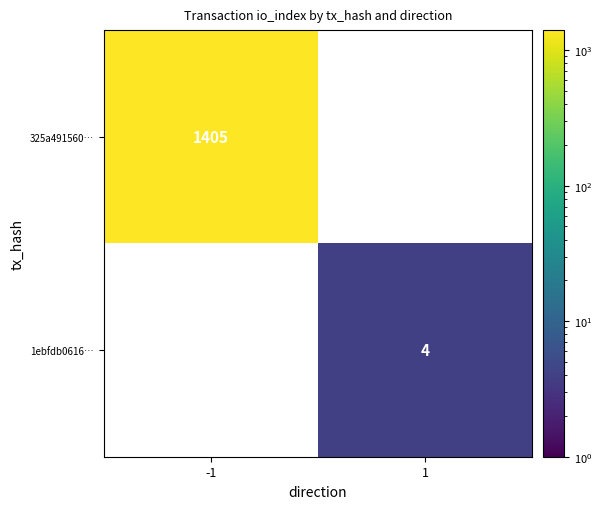

Is it true that 1ebfdb0616… equals 2 at 1?

False